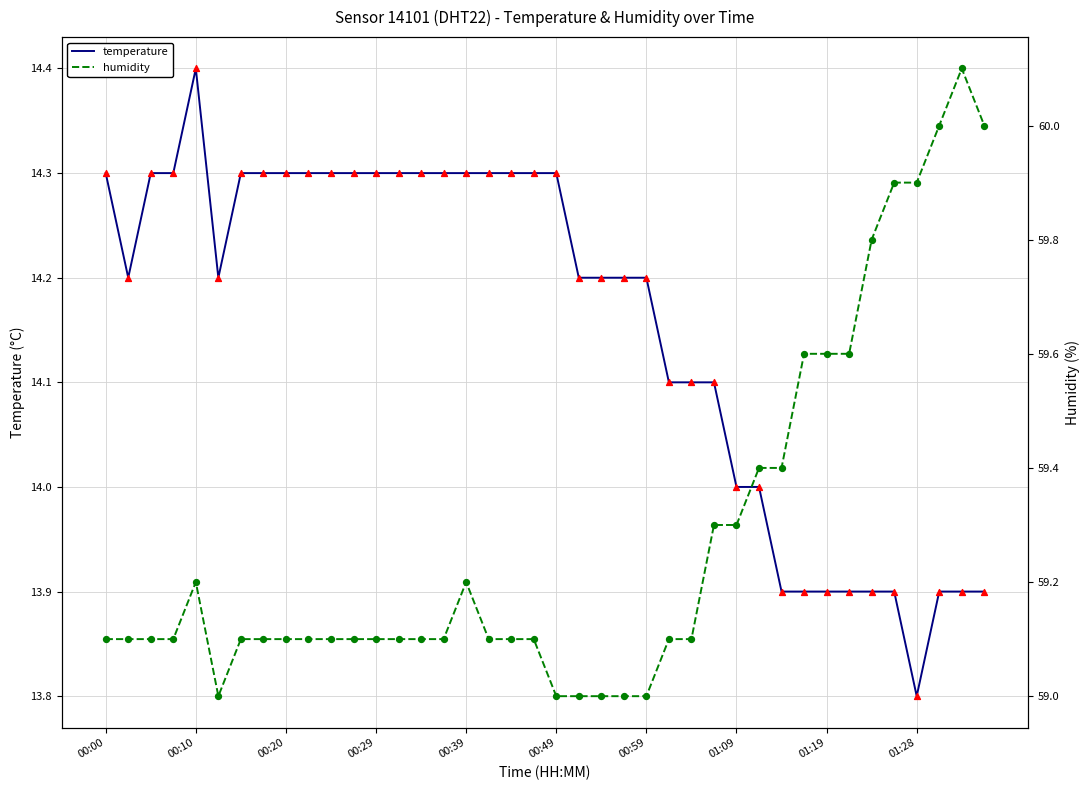

At how many categories does at least one series exceed 45?

40